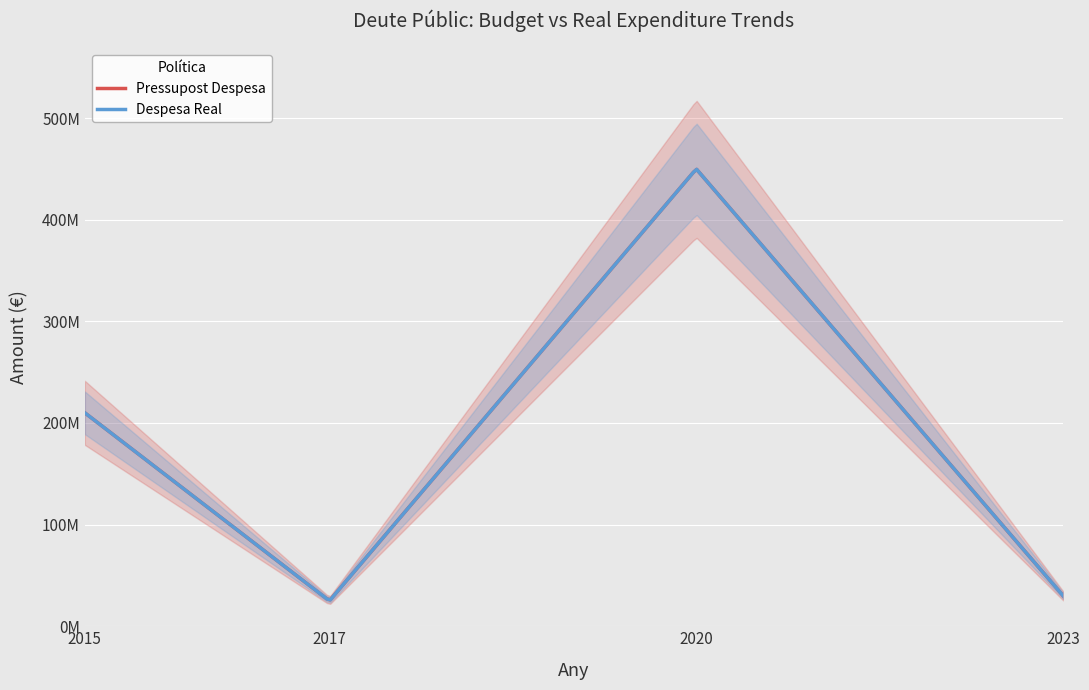

Which series has the widest spread of values?

Pressupost Despesa